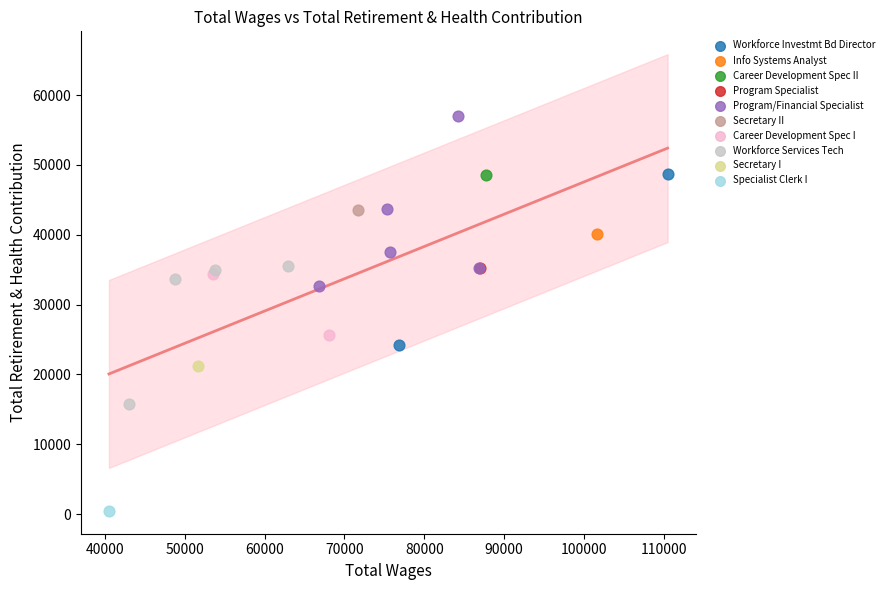

What are all the series names shown in the legend?

Workforce Investmt Bd Director, Info Systems Analyst, Career Development Spec II, Program Specialist, Program/Financial Specialist, Secretary II, Career Development Spec I, Workforce Services Tech, Secretary I, Specialist Clerk I